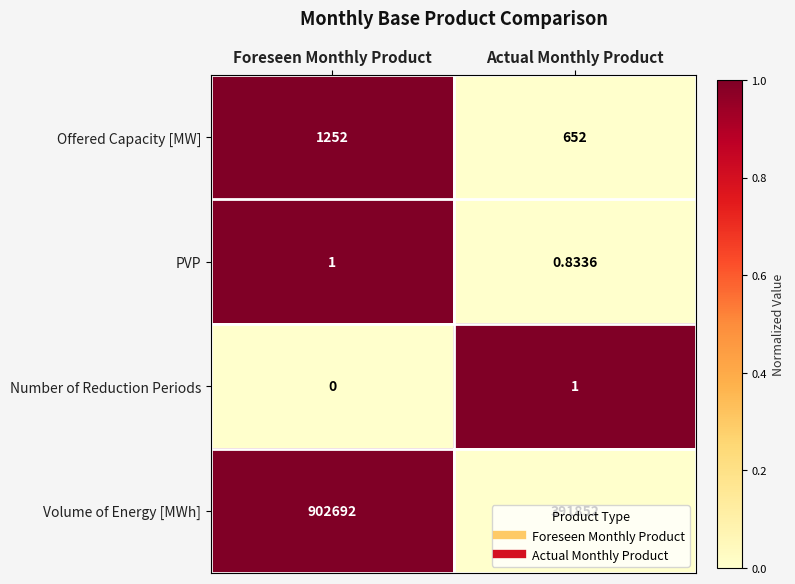

Which series has the widest spread of values?

Volume of Energy [MWh]